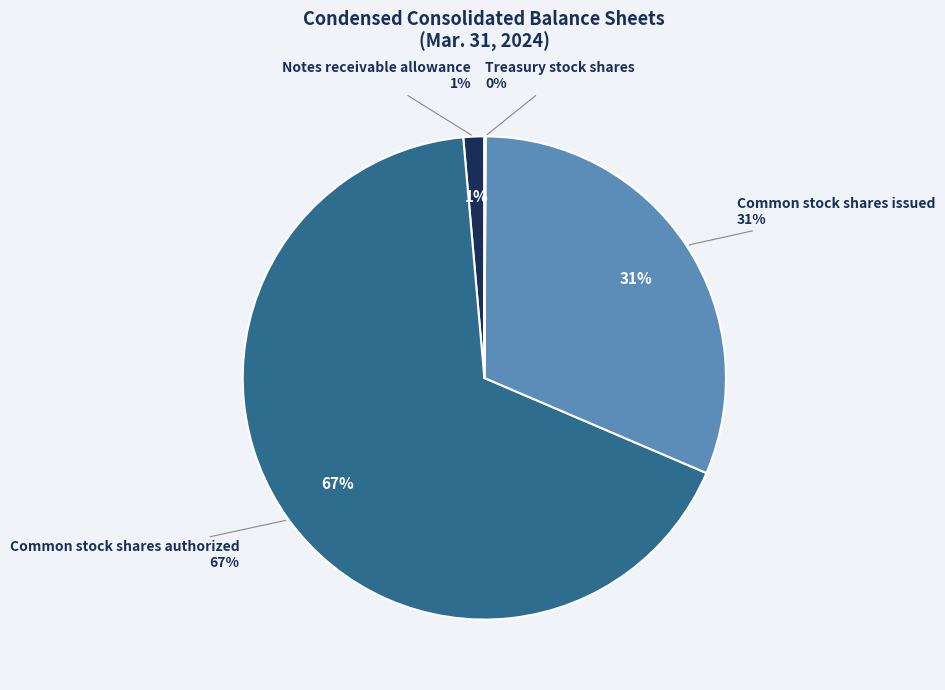

Is it true that Treasury stock shares is 13% of the pie?

False